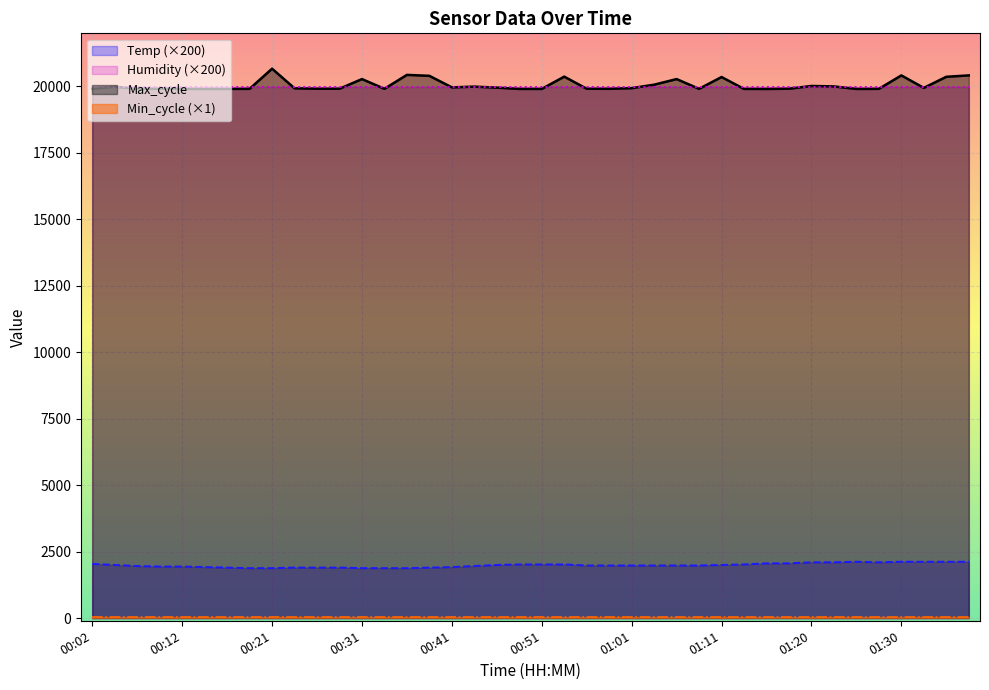

Does the chart display data point markers on the line(s)?

No